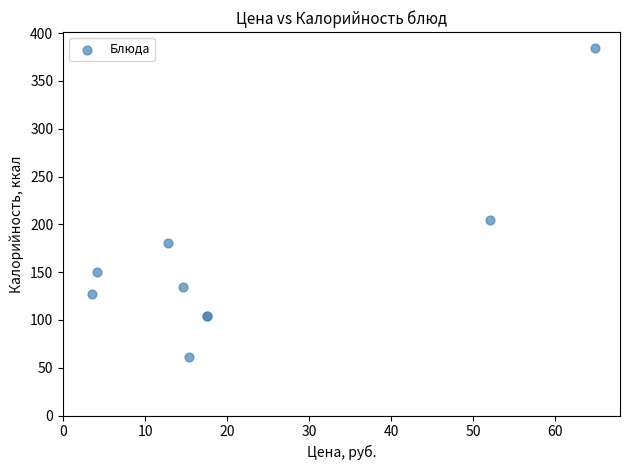

What Y value in the scatter plot is closest to 222?

204.9